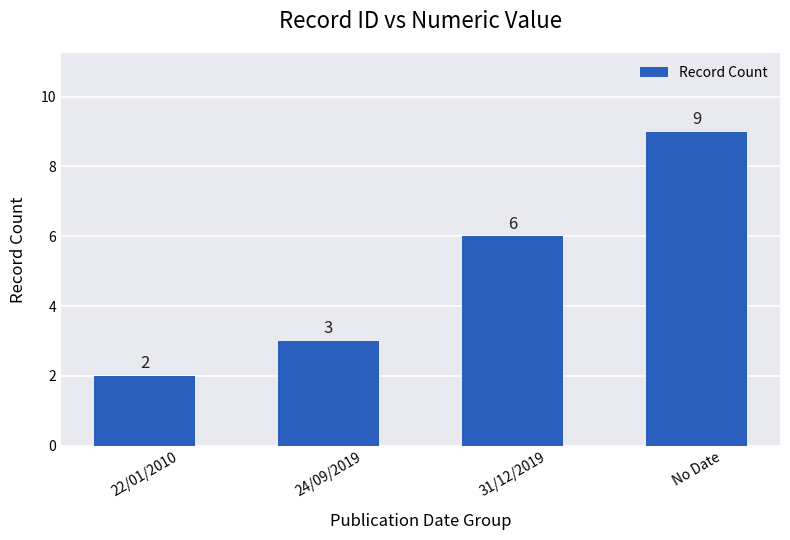

Count the values in the range 3 to 9.

3